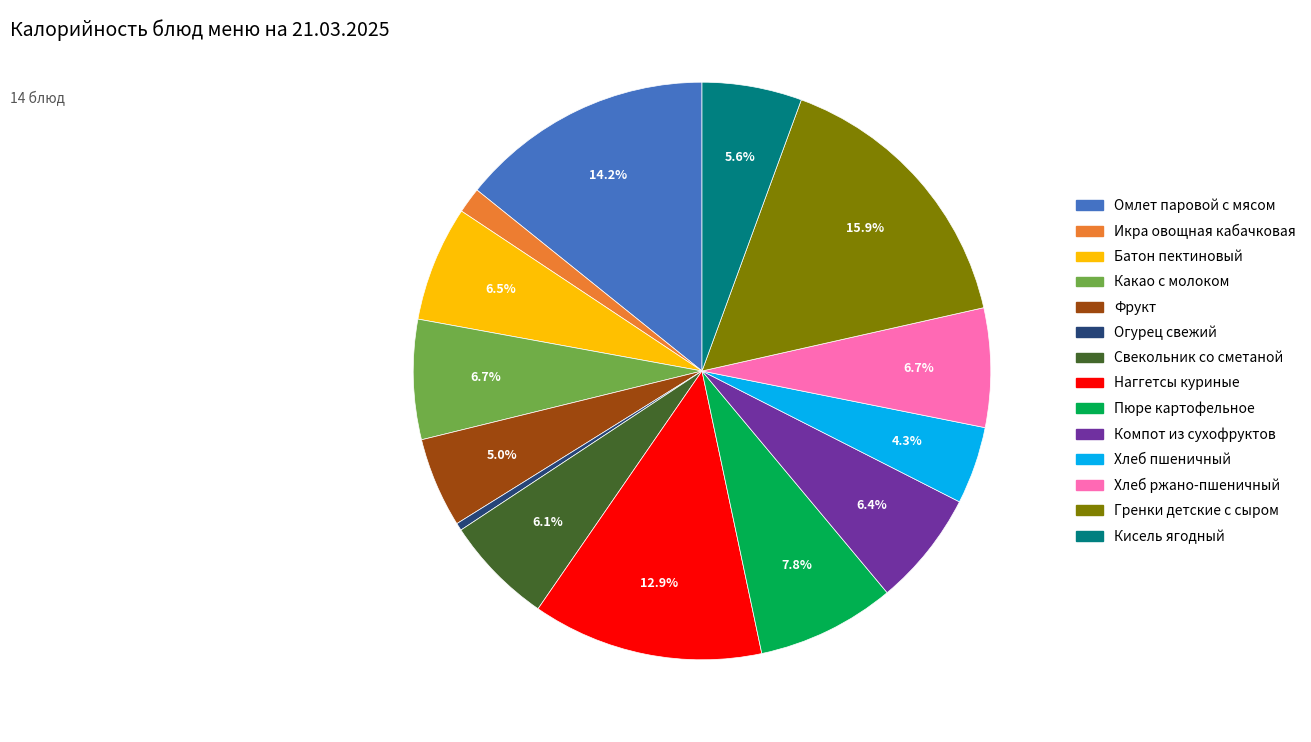

Is there a majority slice in this chart?

No